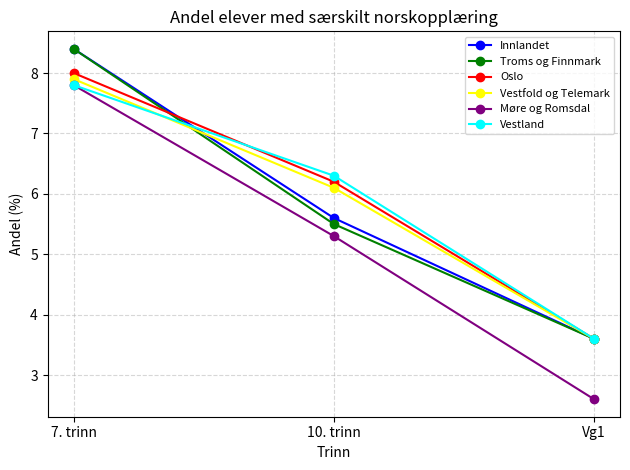

What is the minimum value shown in the chart?

2.6